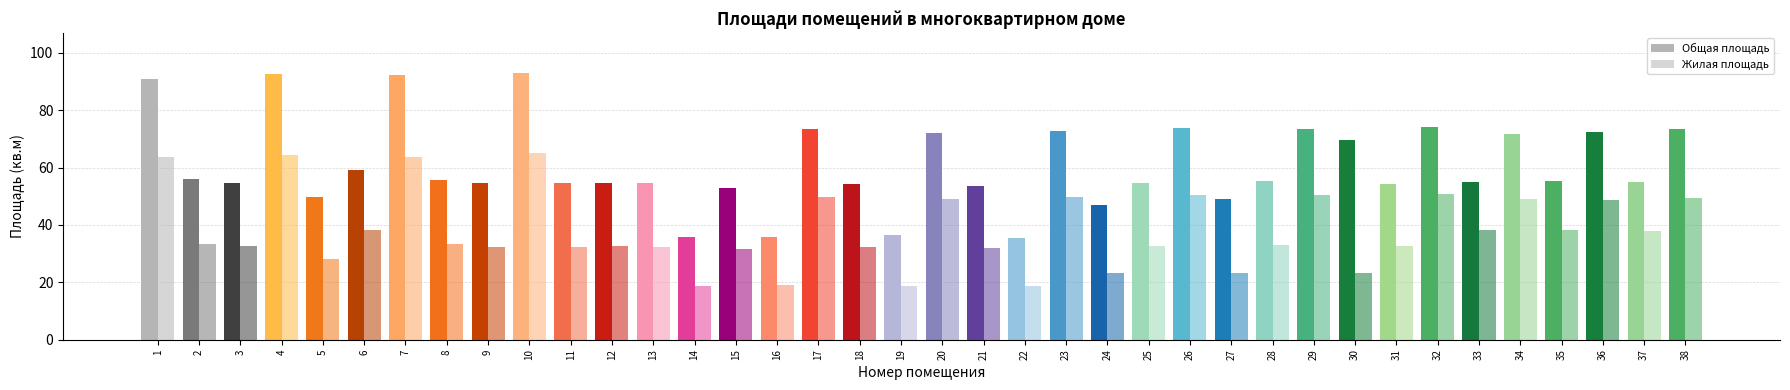

Is the value of Общая площадь at 33 greater than the value of Жилая площадь at 13?

Yes